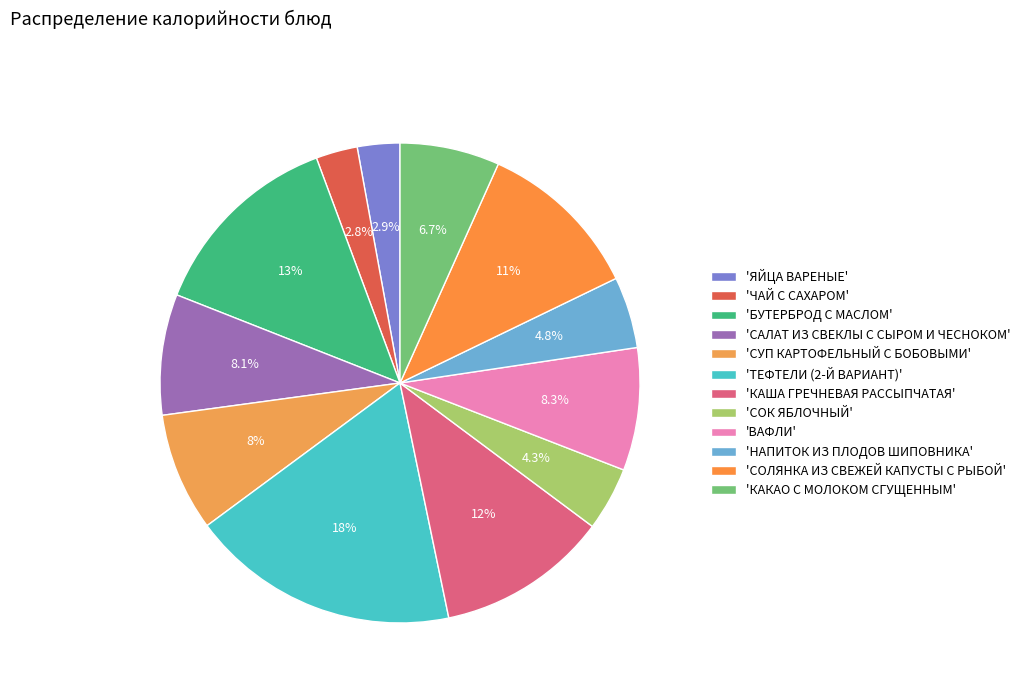

To the nearest percent, what is the average slice percentage?

8%